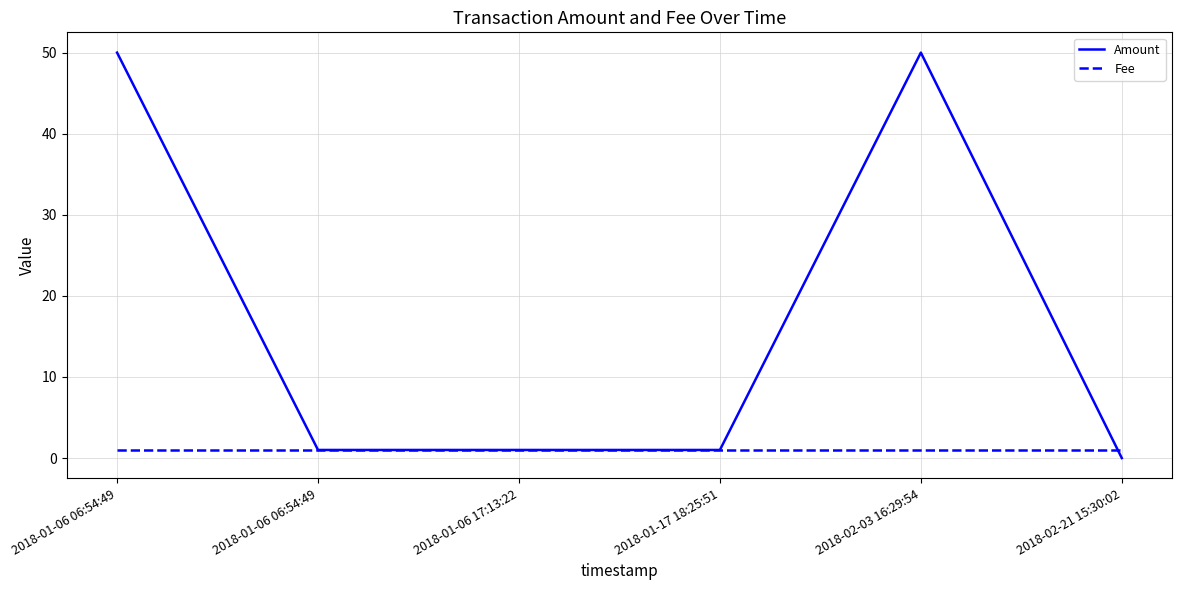

Is this an area chart (filled region under the line)?

No